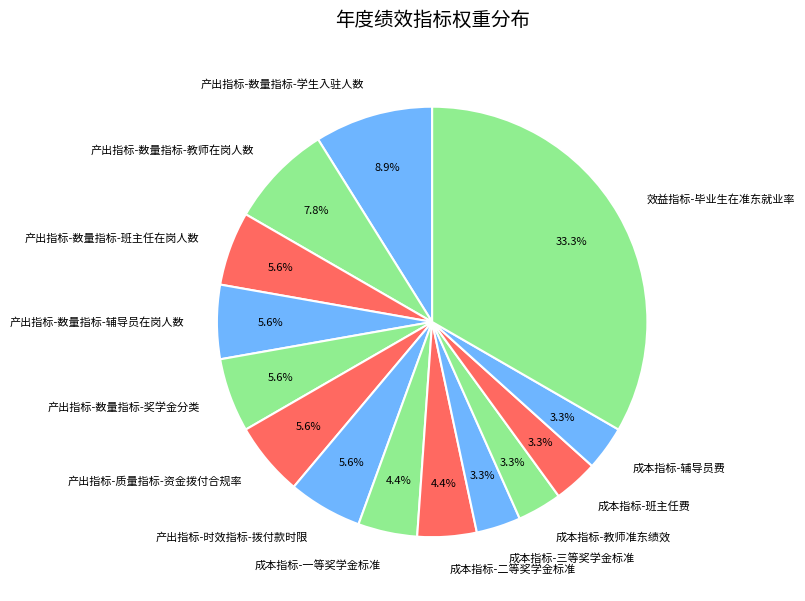

To the nearest percent, what is the difference between the largest and smallest slice percentages?

30%